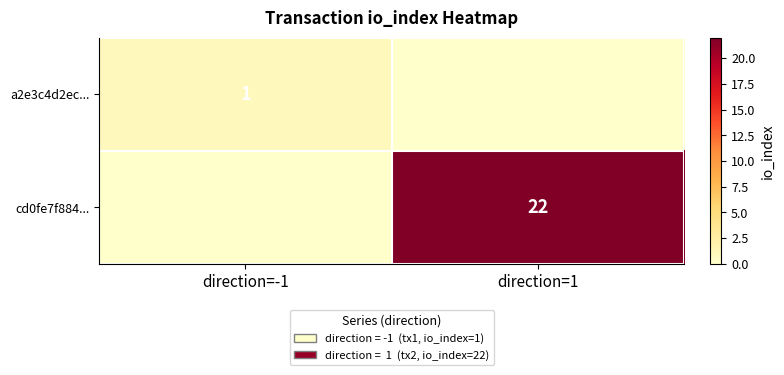

What is the difference between the highest and lowest values at direction=-1?

1